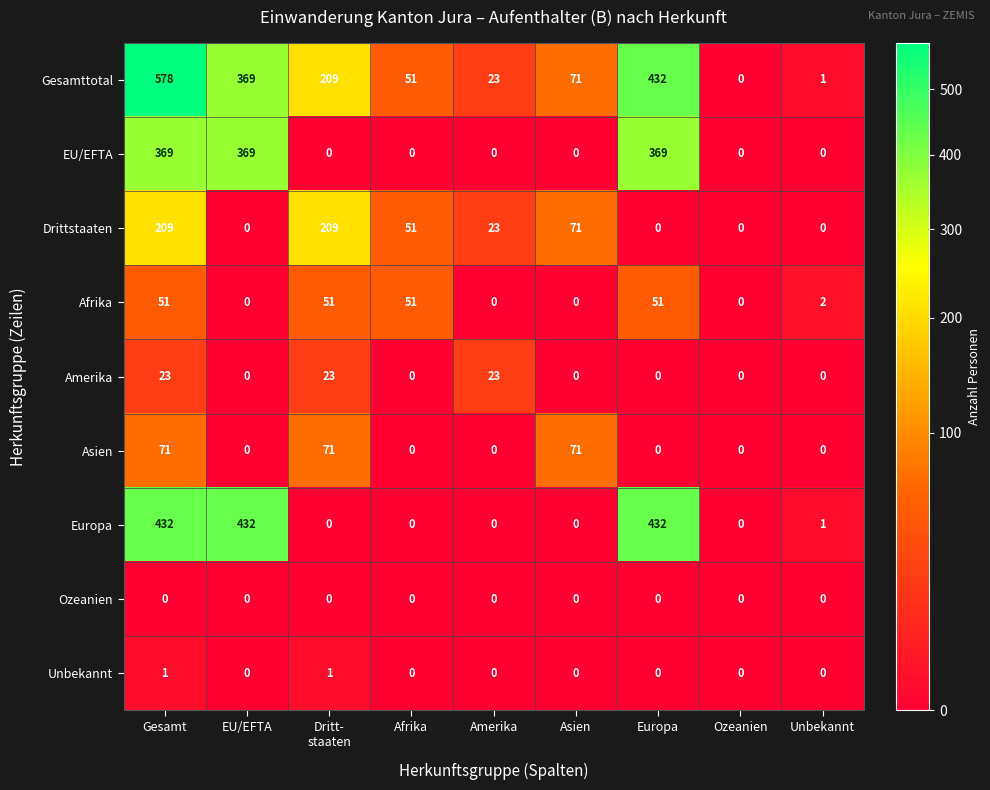

Which series has the largest total across all categories?

Gesamttotal